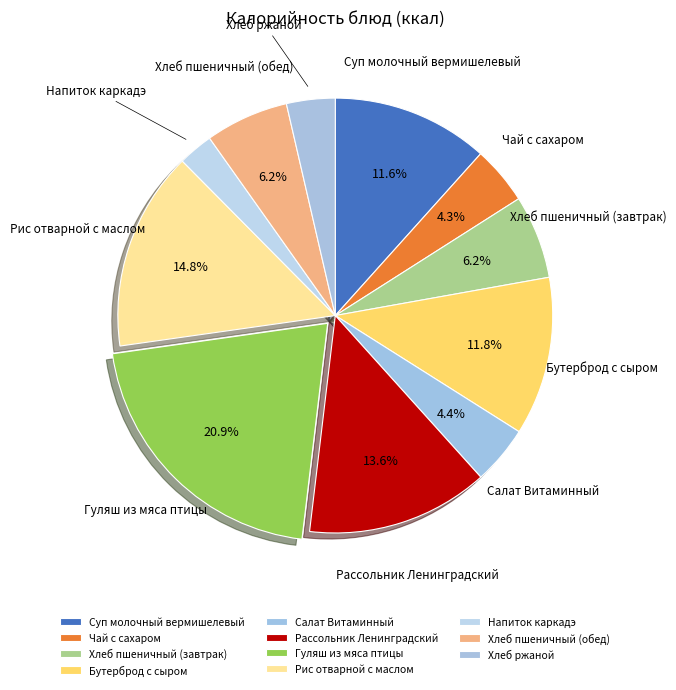

How many slices are in this pie chart?

11